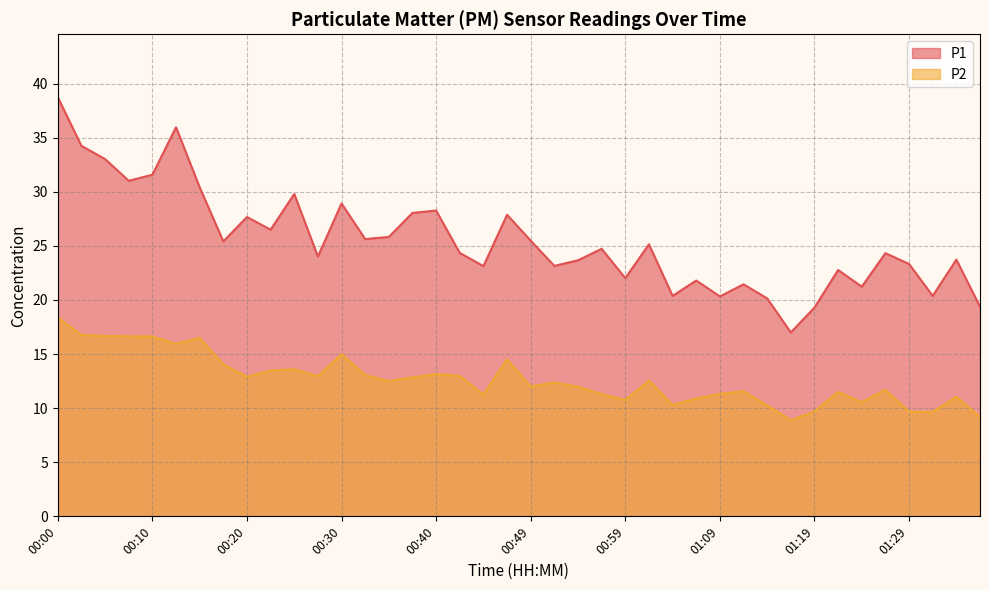

Does the chart have visible grid lines?

Yes